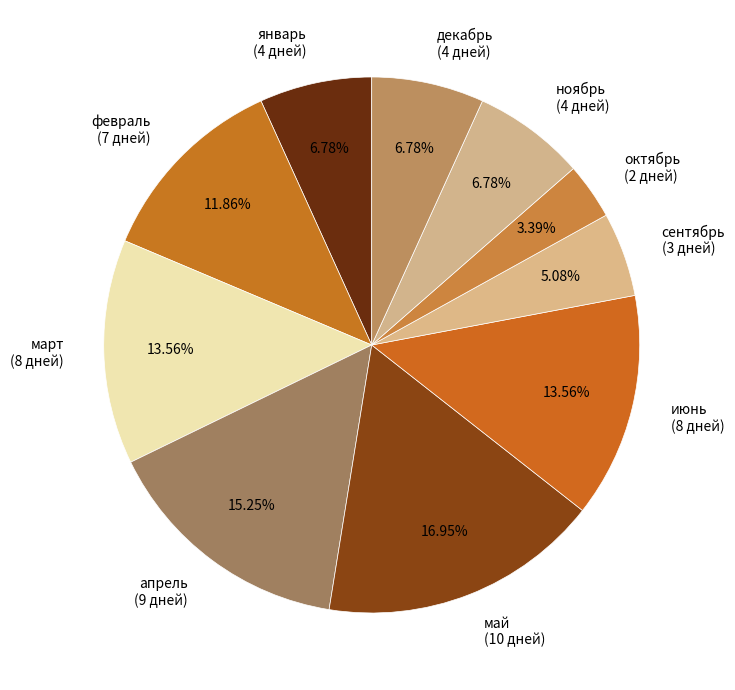

Does any single category account for the majority?

No